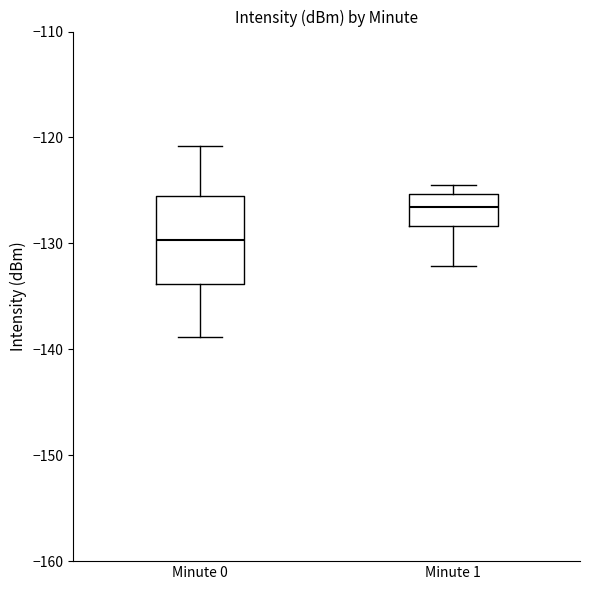

Which box has the highest median line?

Minute 1